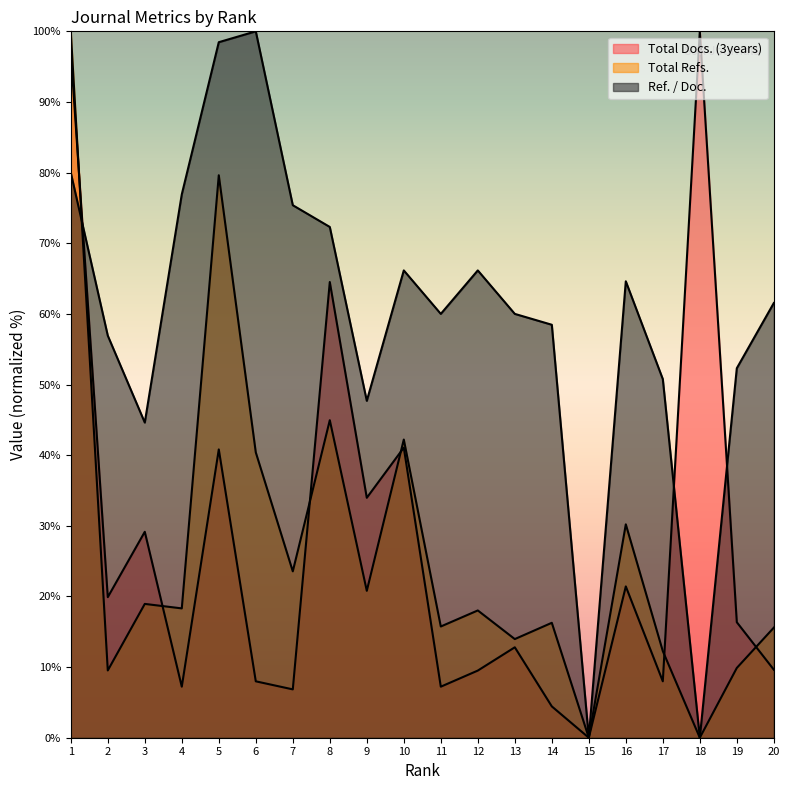

What are all the series names shown in the legend?

Total Docs. (3years), Total Refs., Ref. / Doc.